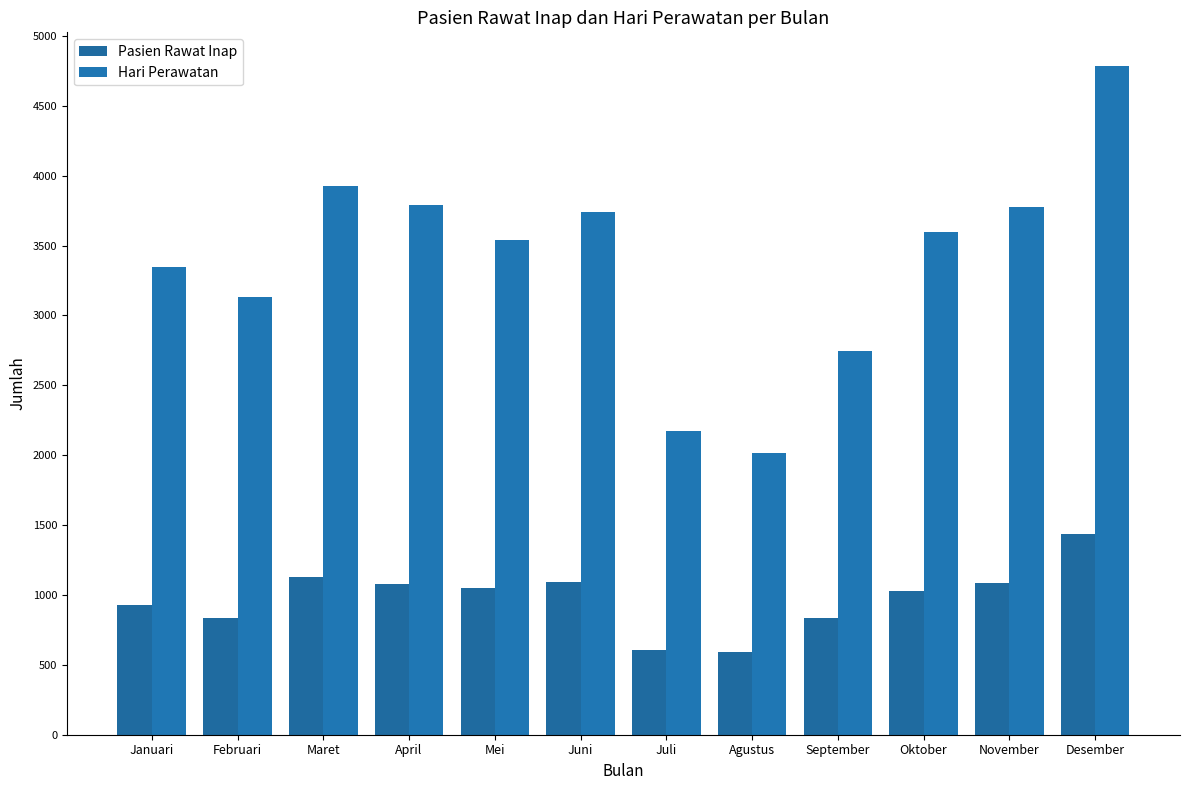

What is the difference between the maximum and minimum values in the Hari Perawatan series?

2768